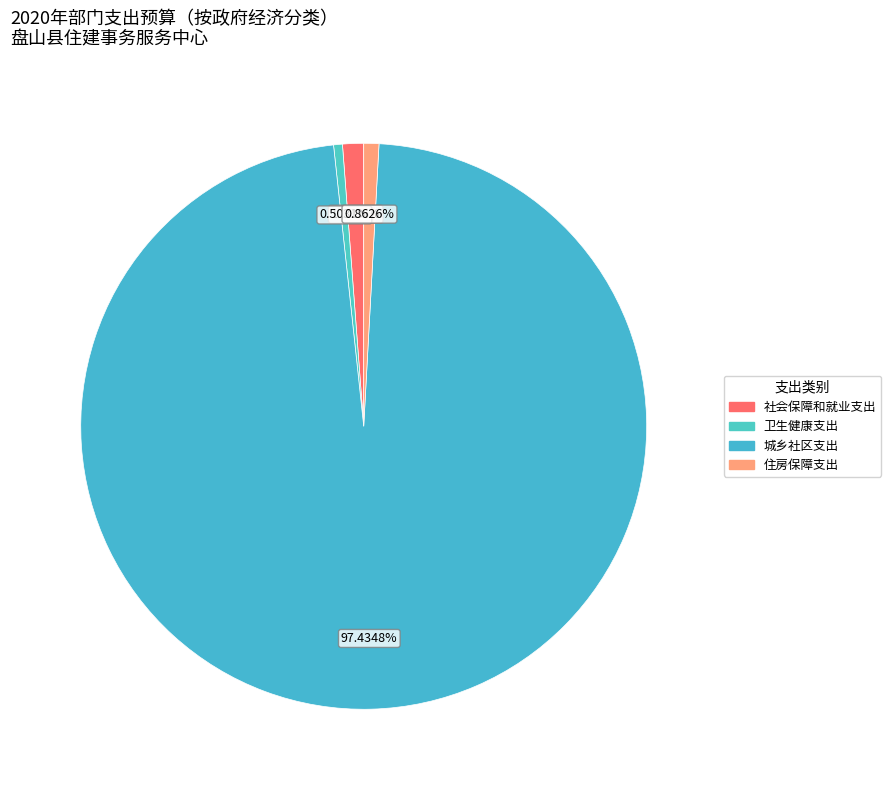

What portion of the pie excludes 卫生健康支出?

99.5%